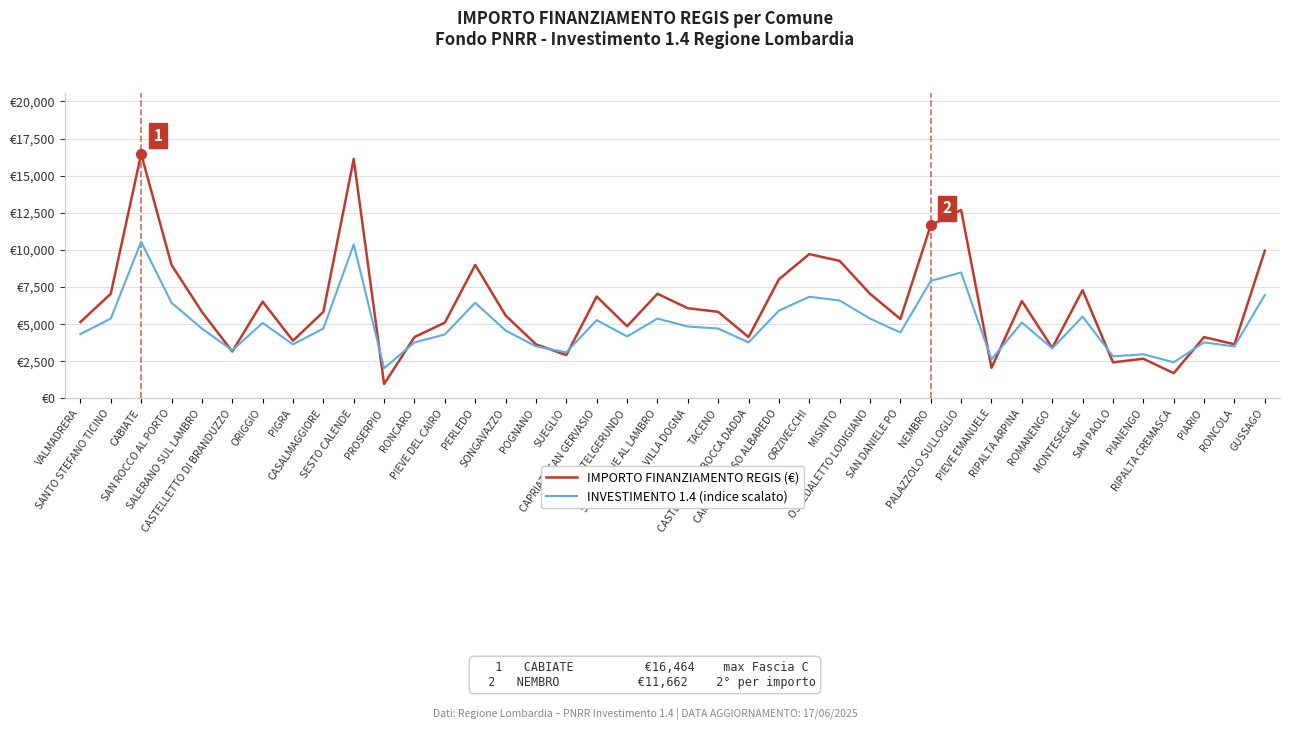

In IMPORTO FINANZIAMENTO REGIS (€), how many points are lower than both neighbors (excluding endpoints)?

12